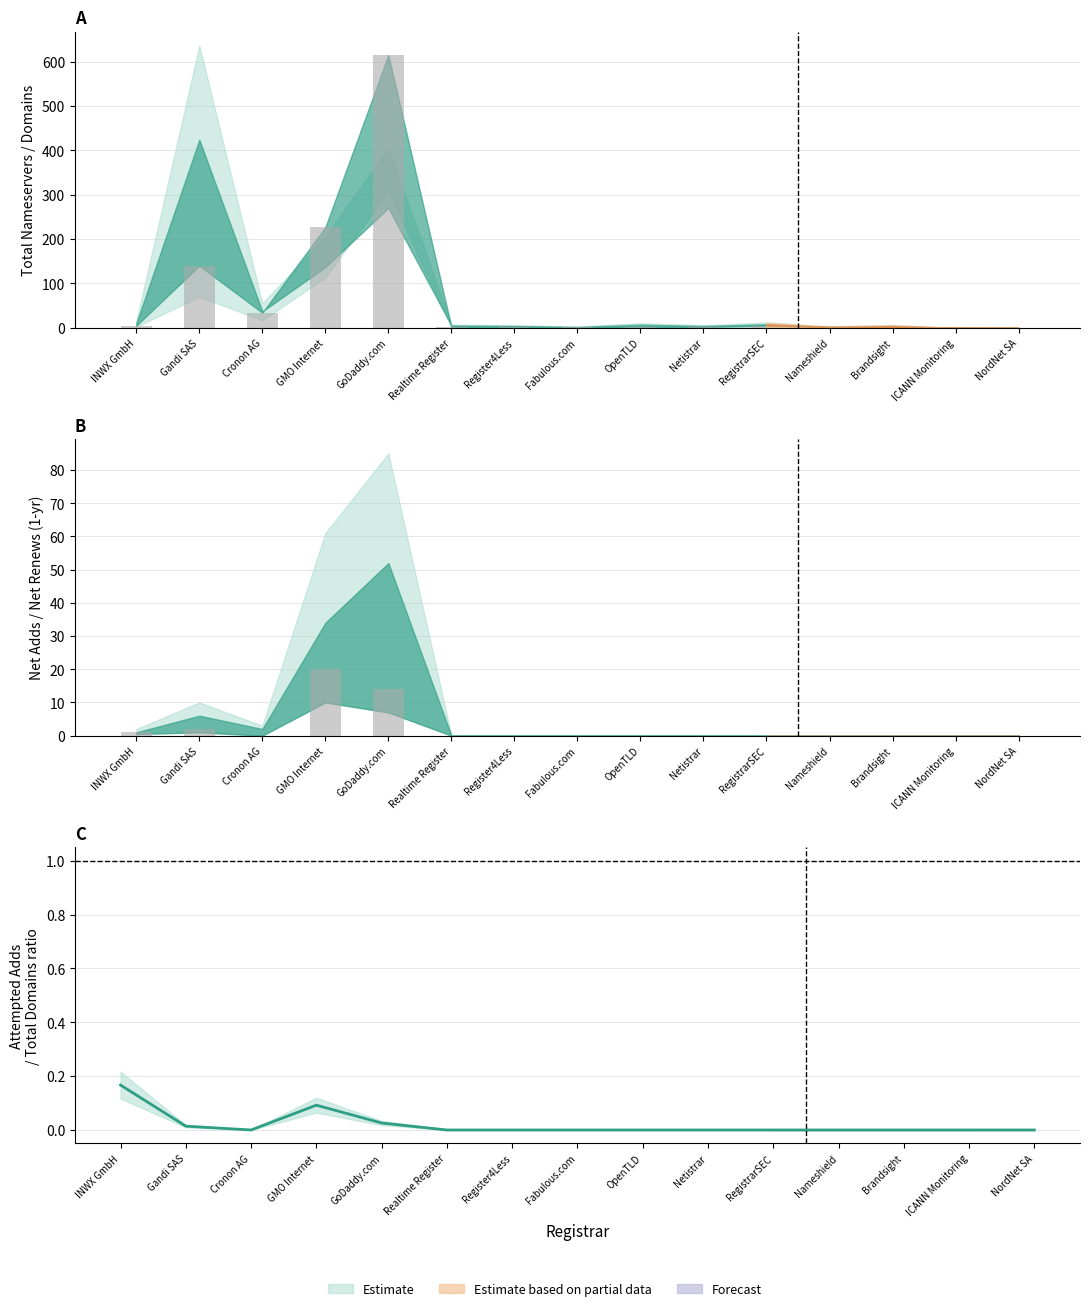

Reading left to right, list all the values displayed in this chart.

total-domains: 5.0	140.0	34.0	227.0	615.0	2.0	2.0	1.0	2.0	2.0	5.0	2.0	1.0	1.0	0.0
net-adds-1-yr: 1.0	2.0	0.0	20.0	14.0	0.0	0.0	0.0	0.0	0.0	0.0	0.0	0.0	0.0	0.0
attempted-adds ratio: 0.2	0.0	0.0	0.1	0.0	0.0	0.0	0.0	0.0	0.0	0.0	0.0	0.0	0.0	0.0